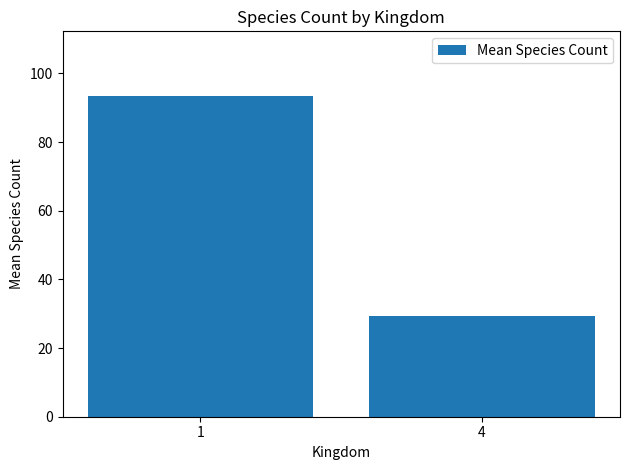

What is the value of the 2nd bar from the left?

29.4